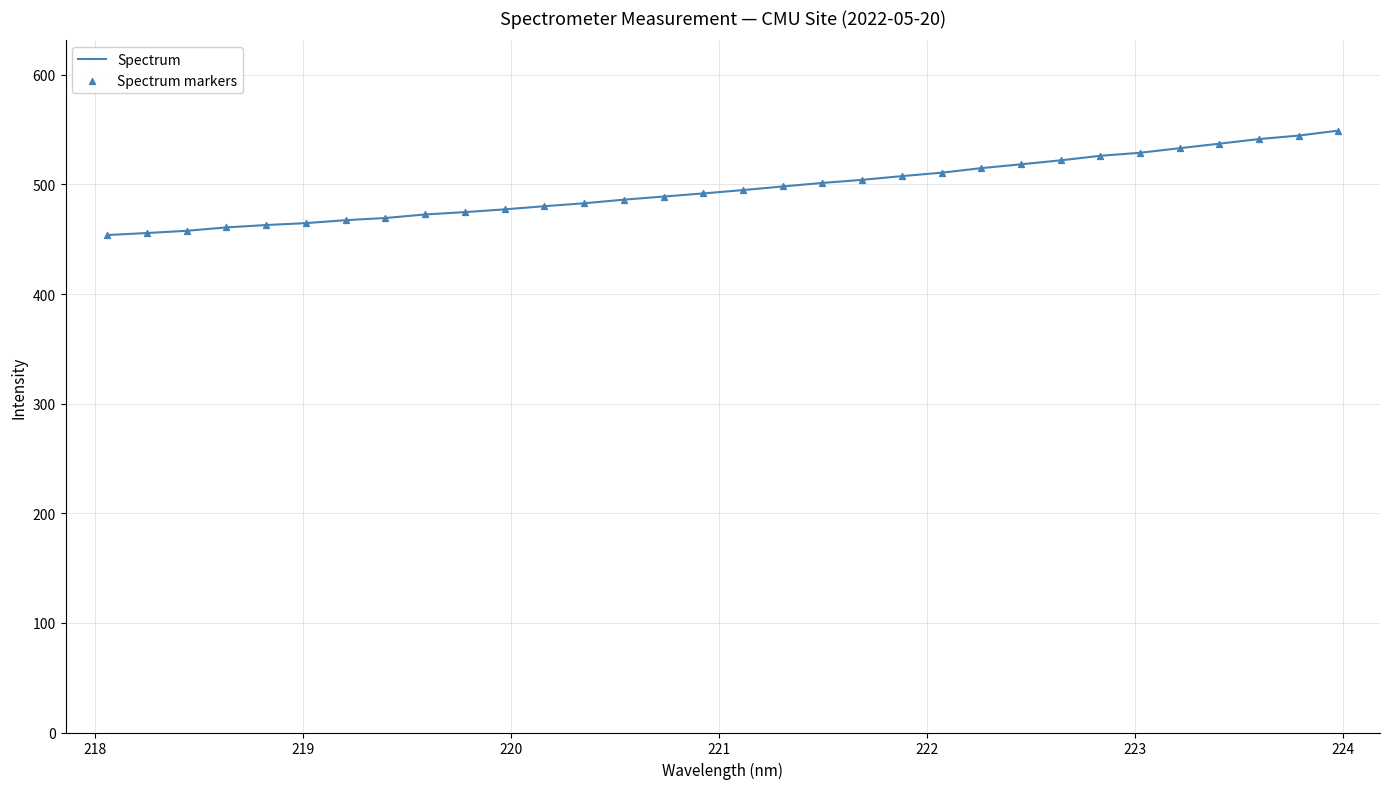

What is the difference between the maximum and minimum values?

95.3